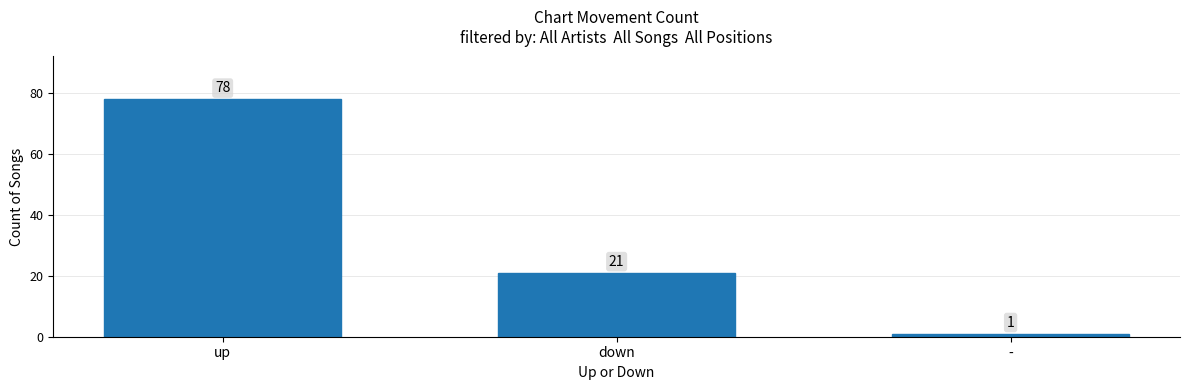

What is the value of the 1st bar from the left?

78